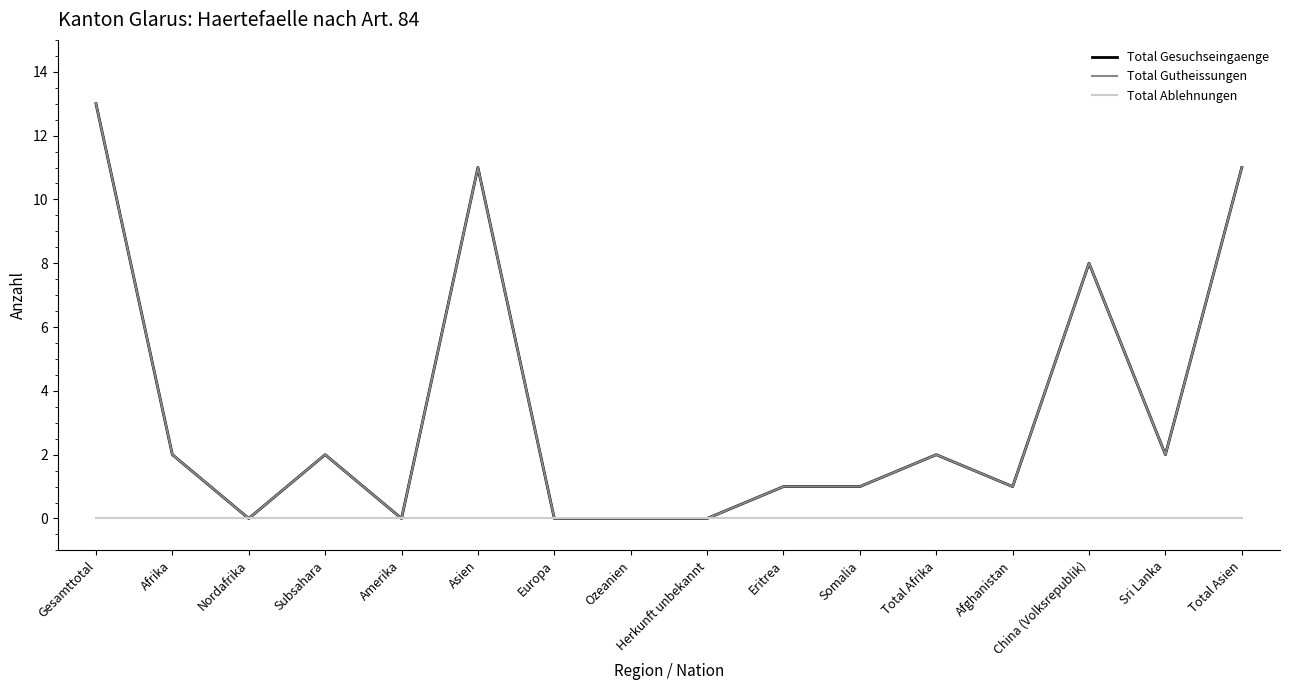

Rank the series by their maximum value, from lowest to highest.

Total Ablehnungen, Total Gesuchseingaenge, Total Gutheissungen